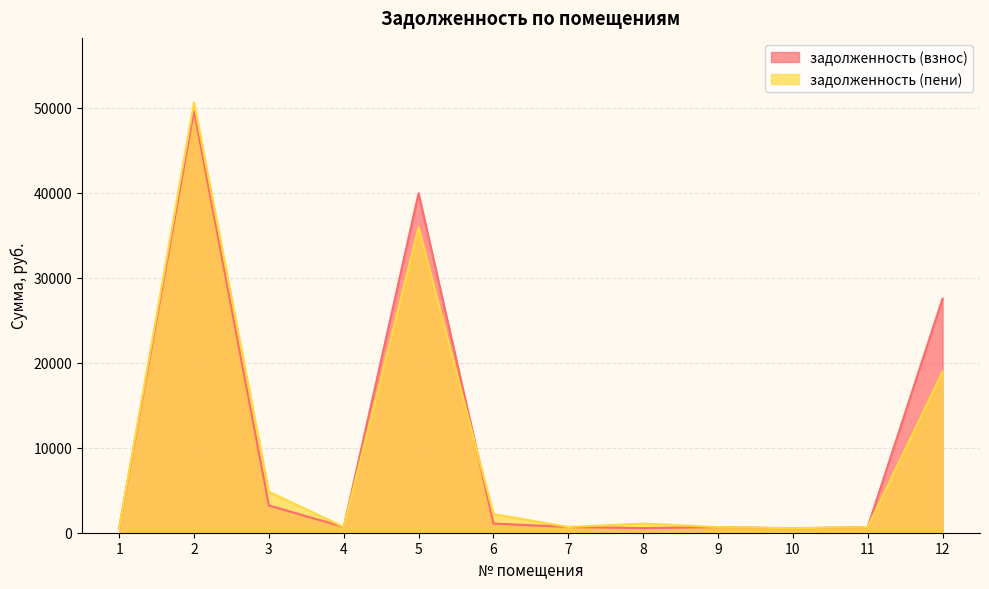

Which series has the largest total across all categories?

задолженность (взнос)